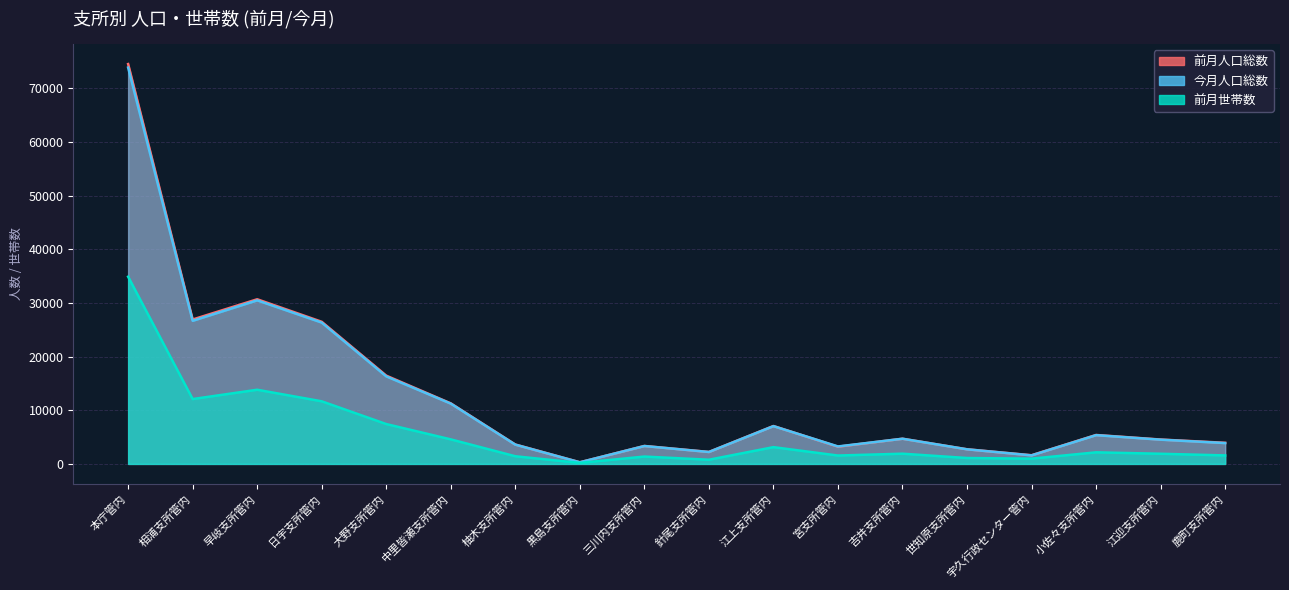

Reading left to right, extract all data points from this chart.

前月人口総数: 本庁管内=74521	相浦支所管内=26913	早岐支所管内=30685	日宇支所管内=26489	大野支所管内=16450	中里皆瀬支所管内=11284	柚木支所管内=3612	黒島支所管内=305	三川内支所管内=3344	針尾支所管内=2231	江上支所管内=7063	宮支所管内=3210	吉井支所管内=4693	世知原支所管内=2726	宇久行政センター管内=1617	小佐々支所管内=5392	江迎支所管内=4543	鹿町支所管内=3934
今月人口総数: 本庁管内=73869	相浦支所管内=26671	早岐支所管内=30485	日宇支所管内=26340	大野支所管内=16315	中里皆瀬支所管内=11234	柚木支所管内=3587	黒島支所管内=300	三川内支所管内=3330	針尾支所管内=2217	江上支所管内=7037	宮支所管内=3253	吉井支所管内=4688	世知原支所管内=2717	宇久行政センター管内=1589	小佐々支所管内=5356	江迎支所管内=4515	鹿町支所管内=3883
前月世帯数: 本庁管内=34890	相浦支所管内=12087	早岐支所管内=13822	日宇支所管内=11666	大野支所管内=7428	中里皆瀬支所管内=4571	柚木支所管内=1426	黒島支所管内=187	三川内支所管内=1369	針尾支所管内=778	江上支所管内=3125	宮支所管内=1561	吉井支所管内=1904	世知原支所管内=1099	宇久行政センター管内=980	小佐々支所管内=2158	江迎支所管内=1893	鹿町支所管内=1582